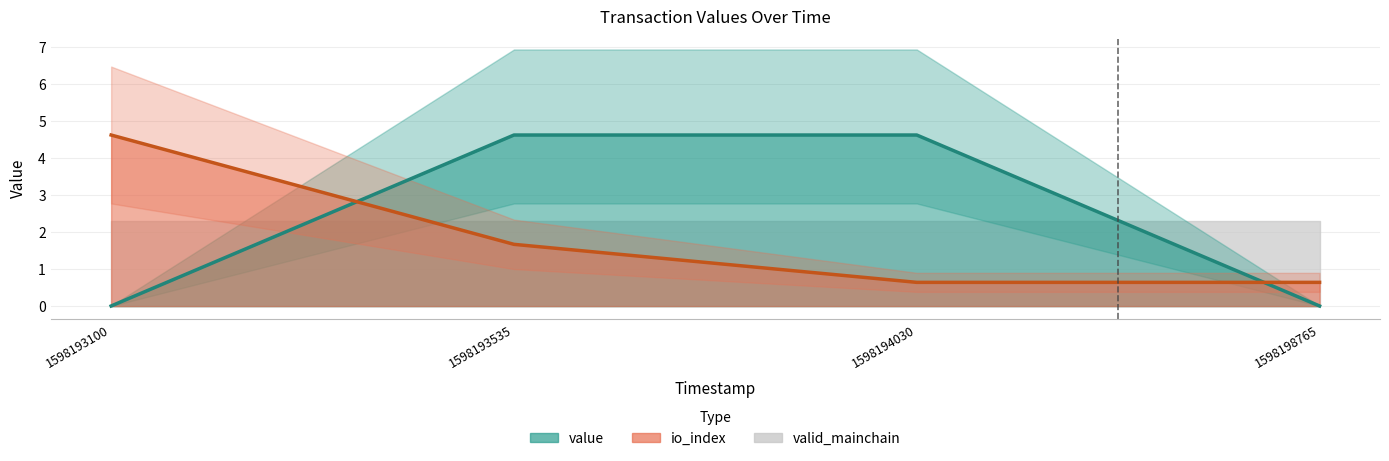

What is the spread (max minus min) of values at 1598198765?

0.6